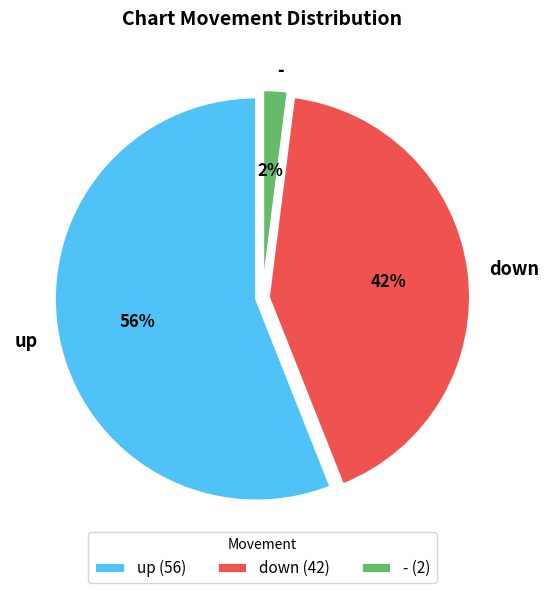

To the nearest percent, what is the difference between the - and up slice percentages?

54%